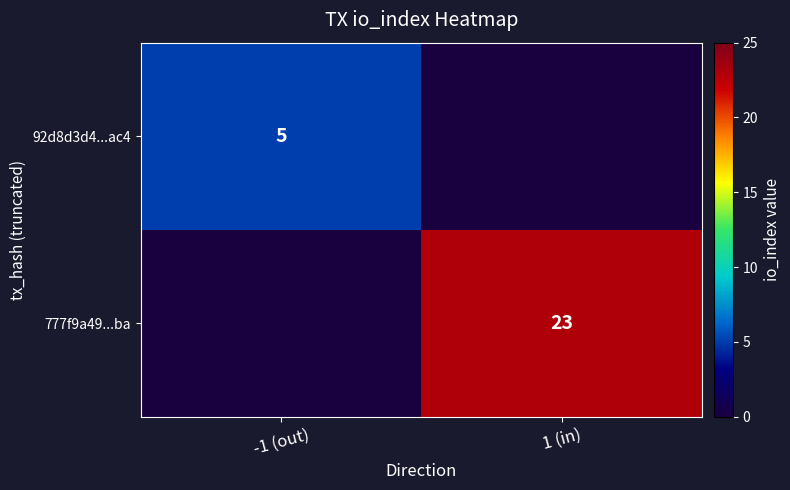

Is it true that 92d8d3d4...ac4 equals 8 at -1 (out)?

False